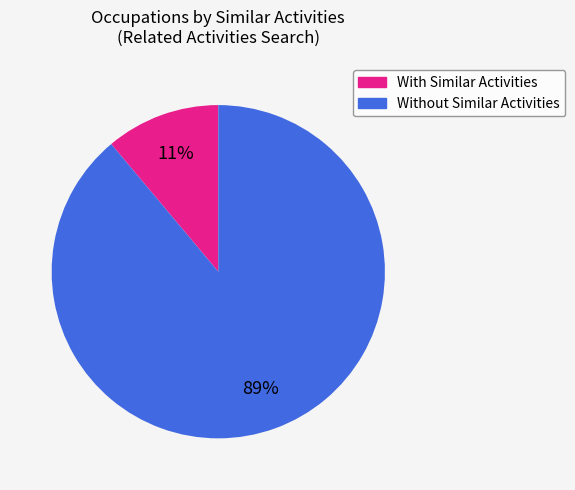

To the nearest percent, what is the average slice percentage?

50%